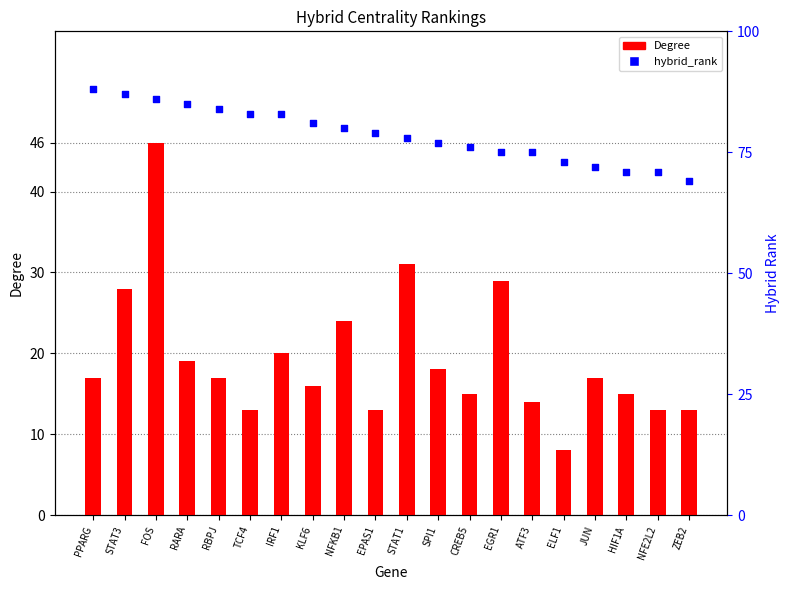

Which series contains the highest Y value?

hybrid_rank